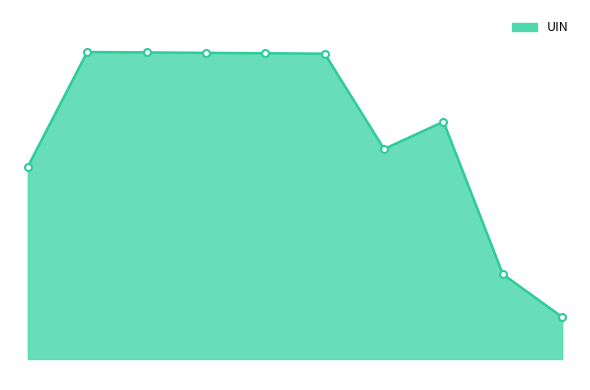

What is the difference between the maximum and minimum values?

631